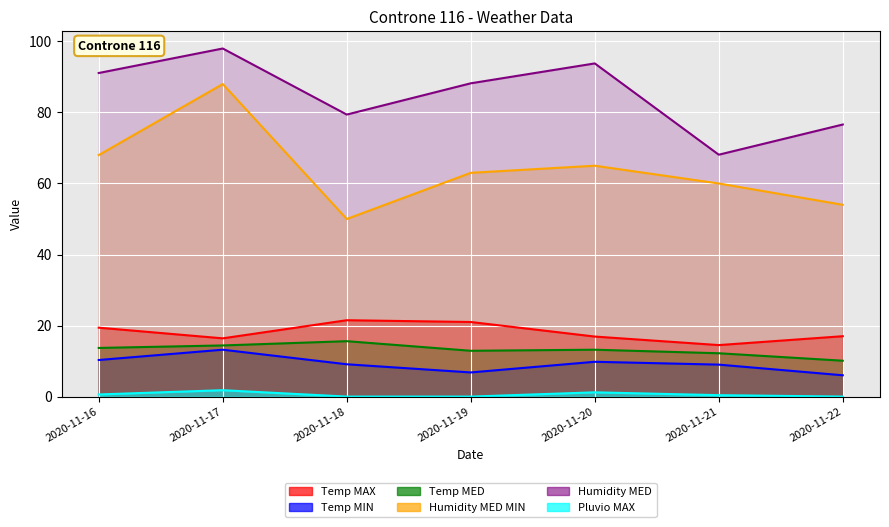

What is the sum of the Humidity MED values at 2020-11-19 and 2020-11-22?

164.8